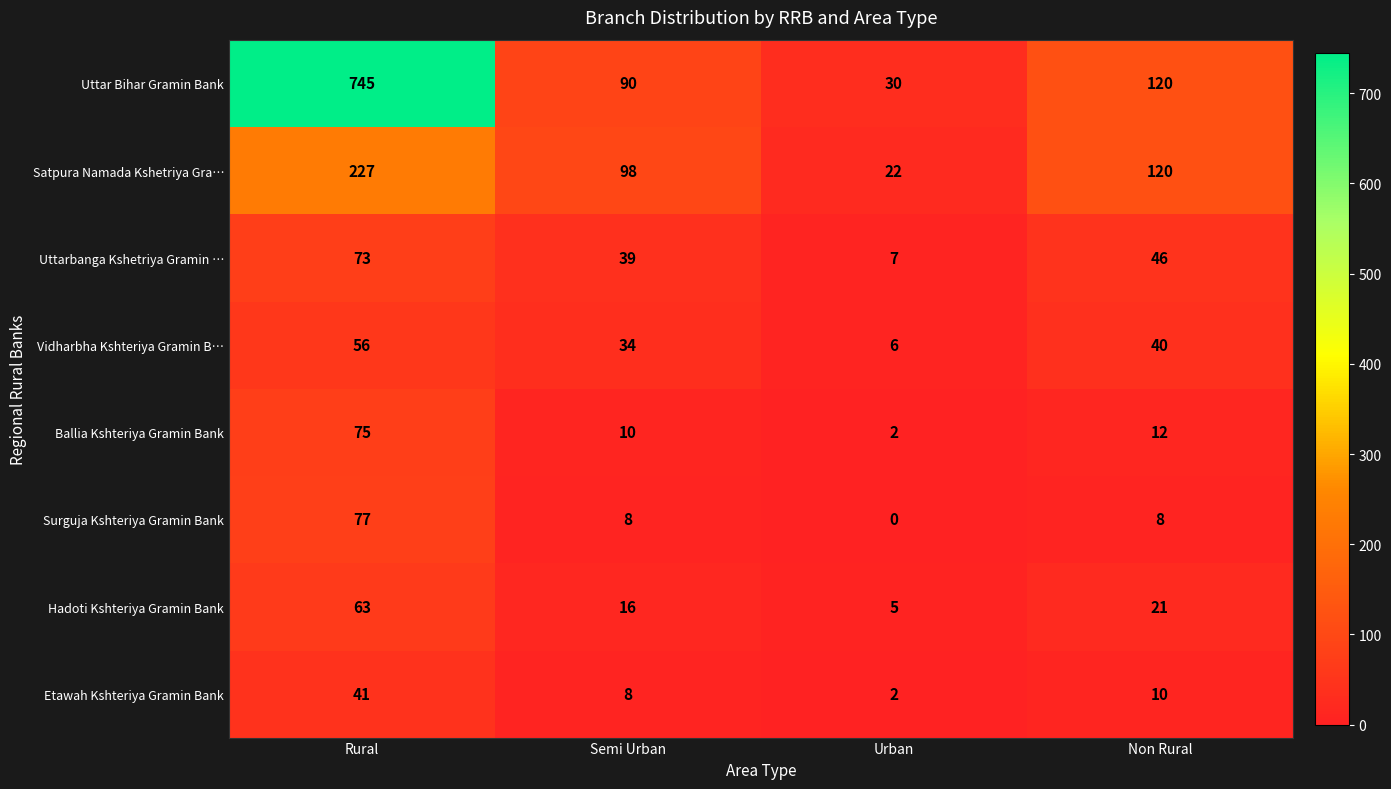

What is the difference between the maximum and minimum values in the Satpura Namada Kshetriya Gra… series?

205